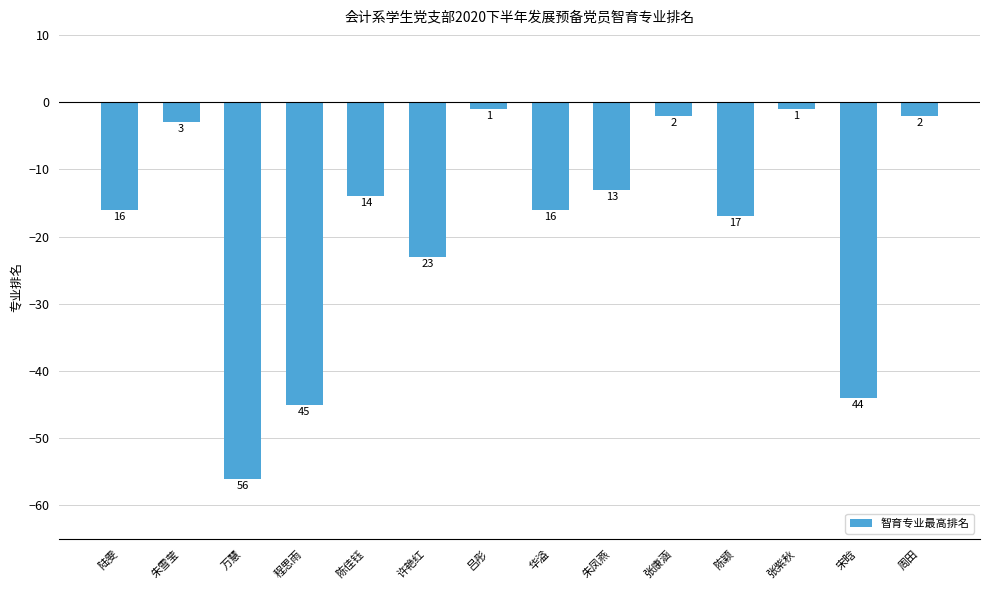

Does the chart contain stacked bars?

No